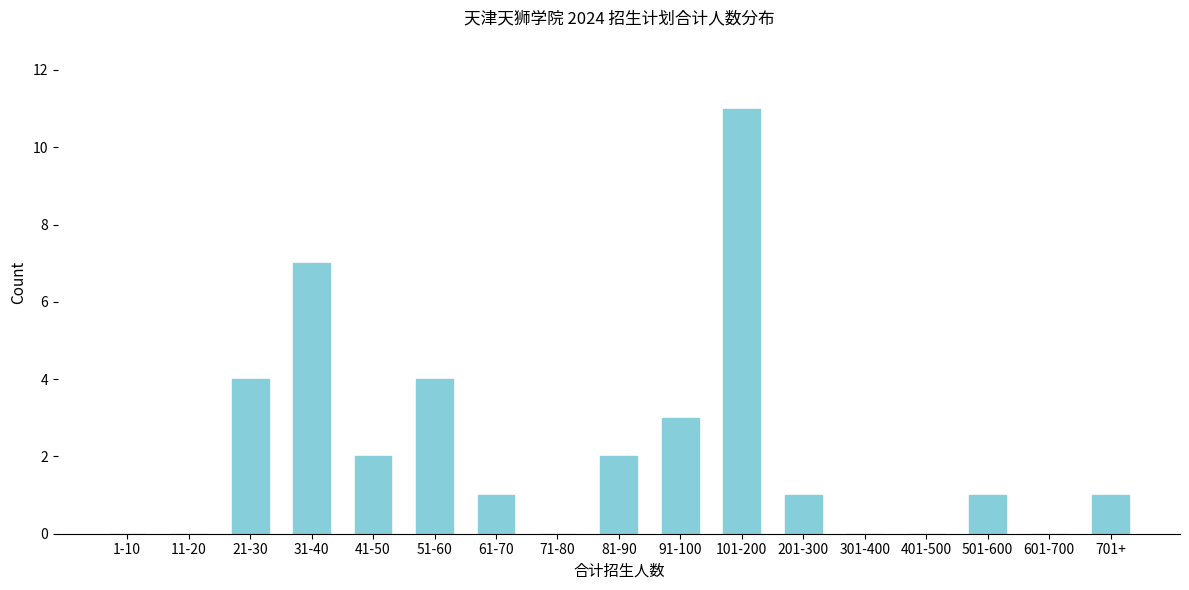

Reading left to right, list all the values displayed in this chart.

1-10=0	11-20=0	21-30=4	31-40=7	41-50=2	51-60=4	61-70=1	71-80=0	81-90=2	91-100=3	101-200=11	201-300=1	301-400=0	401-500=0	501-600=1	601-700=0	701+=1